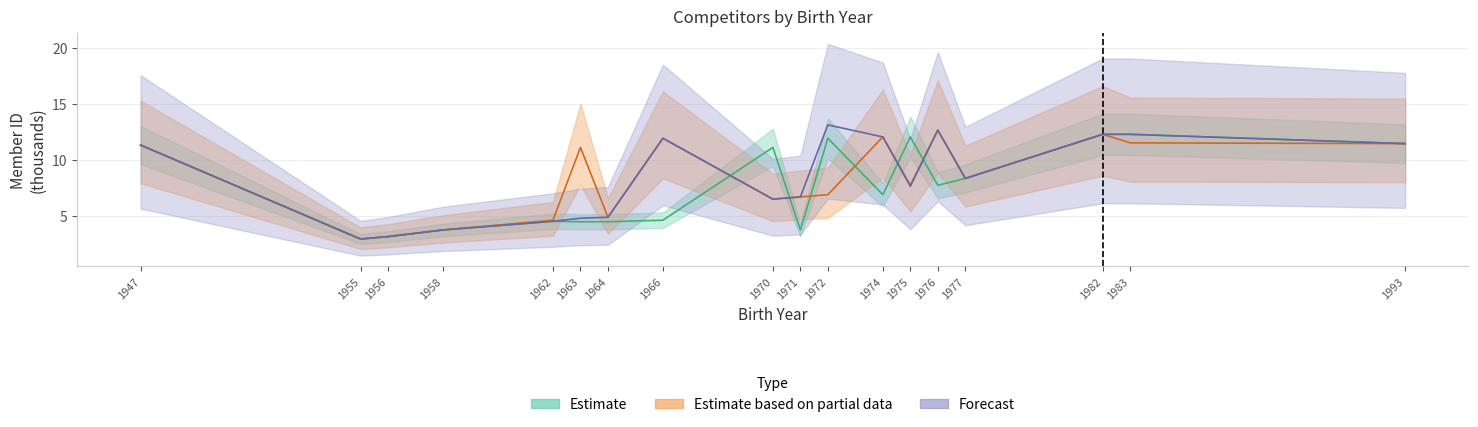

Between 1966 and 1982, which series saw the biggest shift?

Estimate